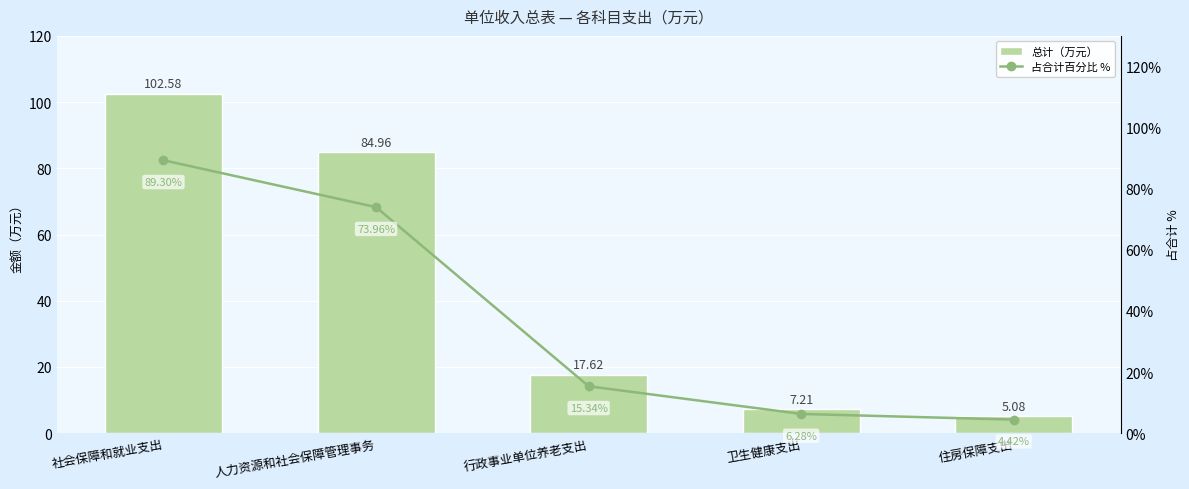

Reading left to right, list all the values displayed in this chart.

总计（万元）: 102.6	85.0	17.6	7.2	5.1
占合计百分比 %: 89.3	74.0	15.3	6.3	4.4